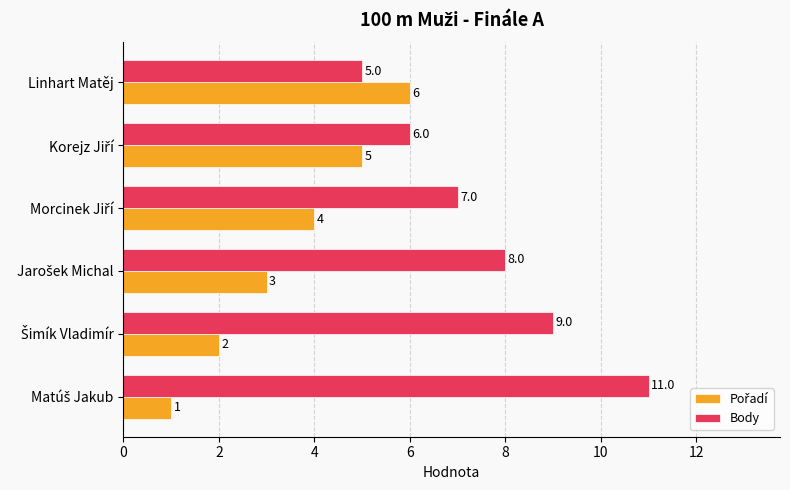

What is the difference between the maximum and second lowest values in the Body series?

5